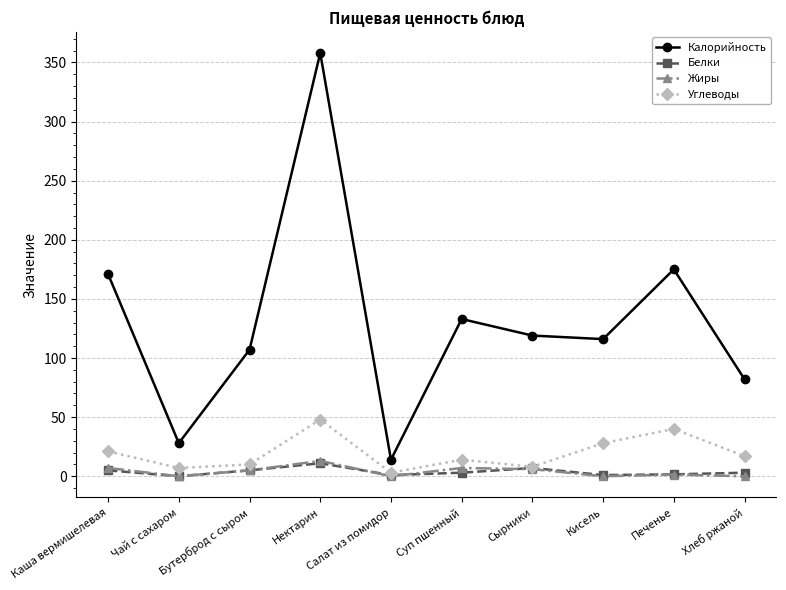

True or false: Белки and Калорийность cross at least once.

False